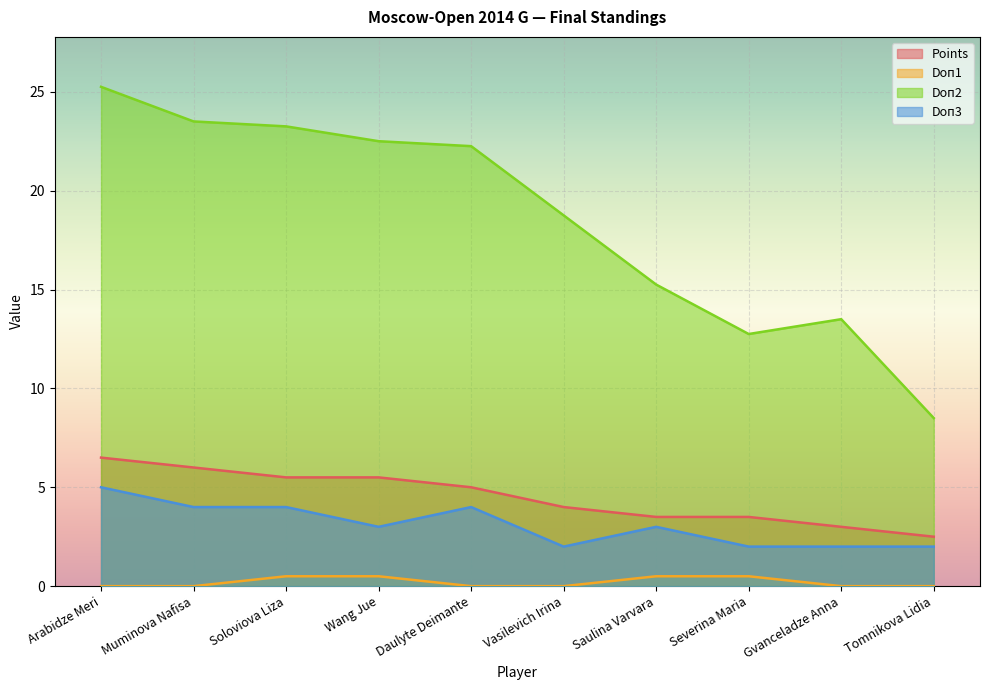

Does the chart display data point markers on the line(s)?

No